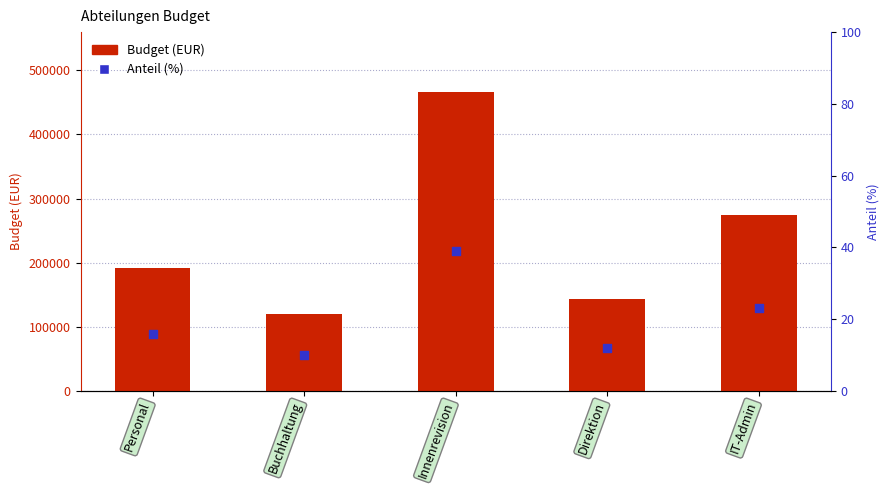

What are all the series names shown in the legend?

Budget (EUR), Anteil (%)